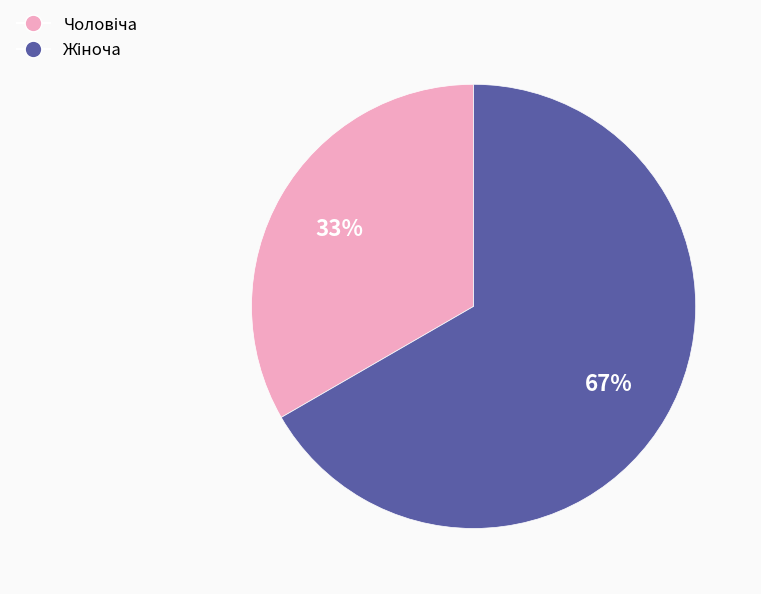

To the nearest percent, what is the average slice percentage?

50%